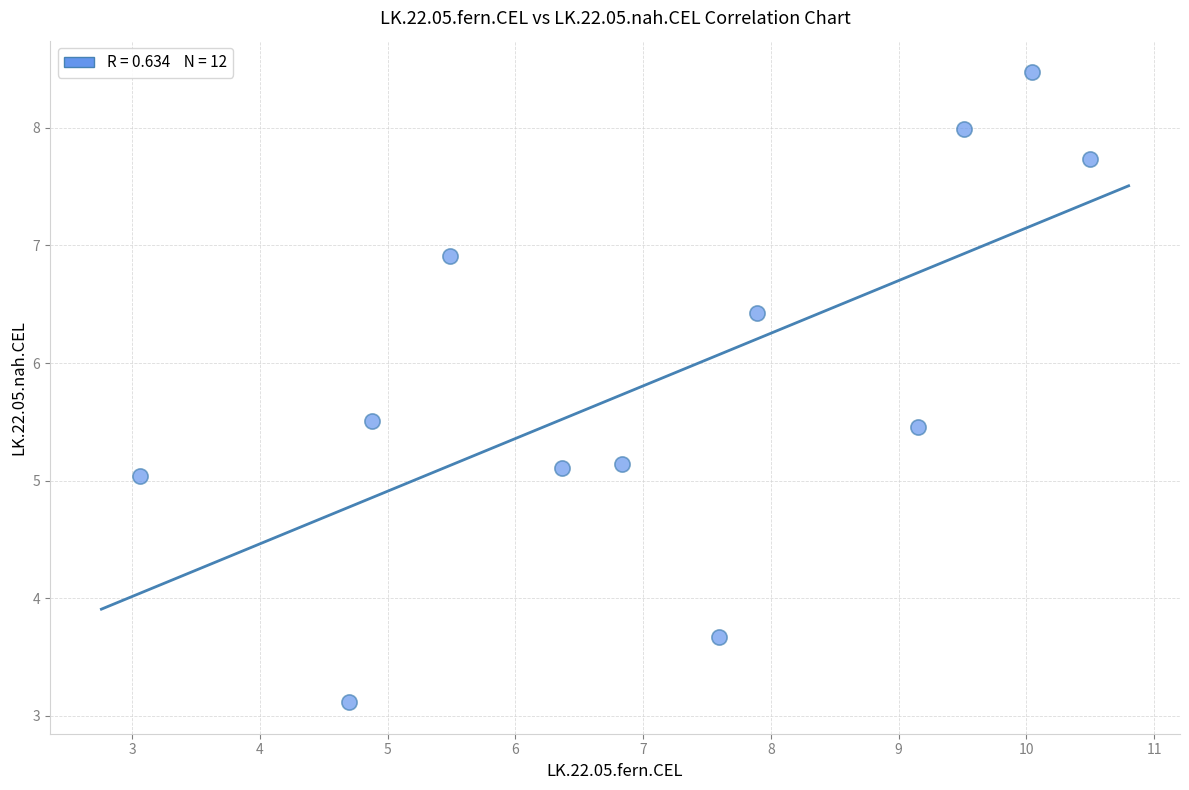

What is the range of Y values (max minus min)?

5.4